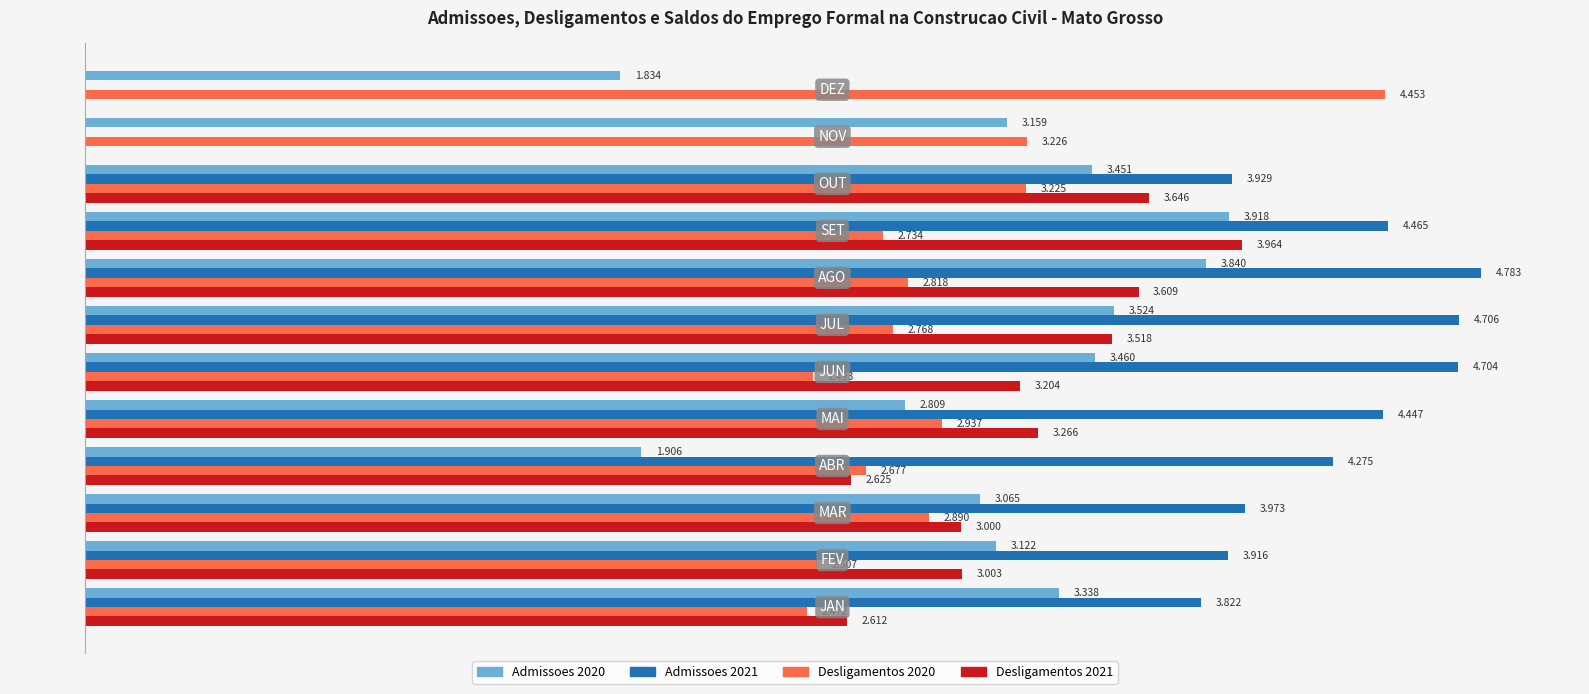

What are all the series names shown in the legend?

Admissoes 2020, Admissoes 2021, Desligamentos 2020, Desligamentos 2021